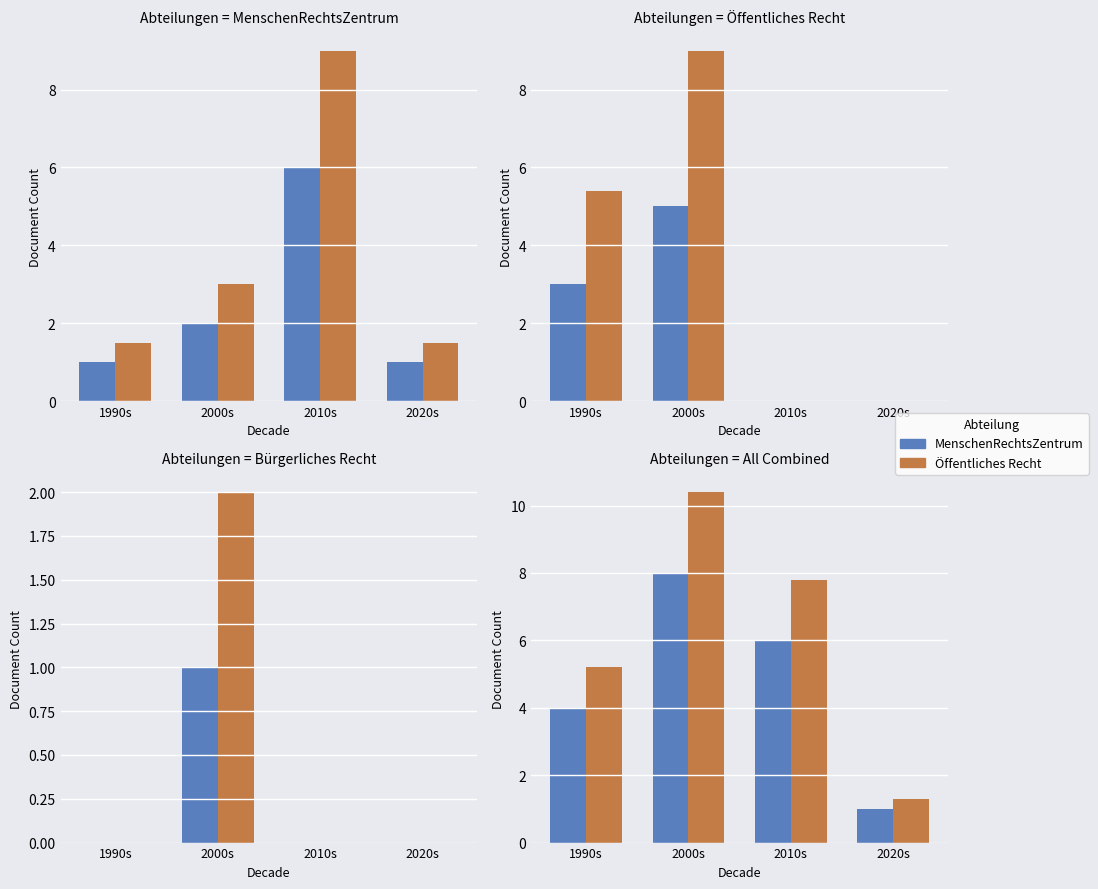

What are all the series names shown in the legend?

MenschenRechtsZentrum, Öffentliches Recht